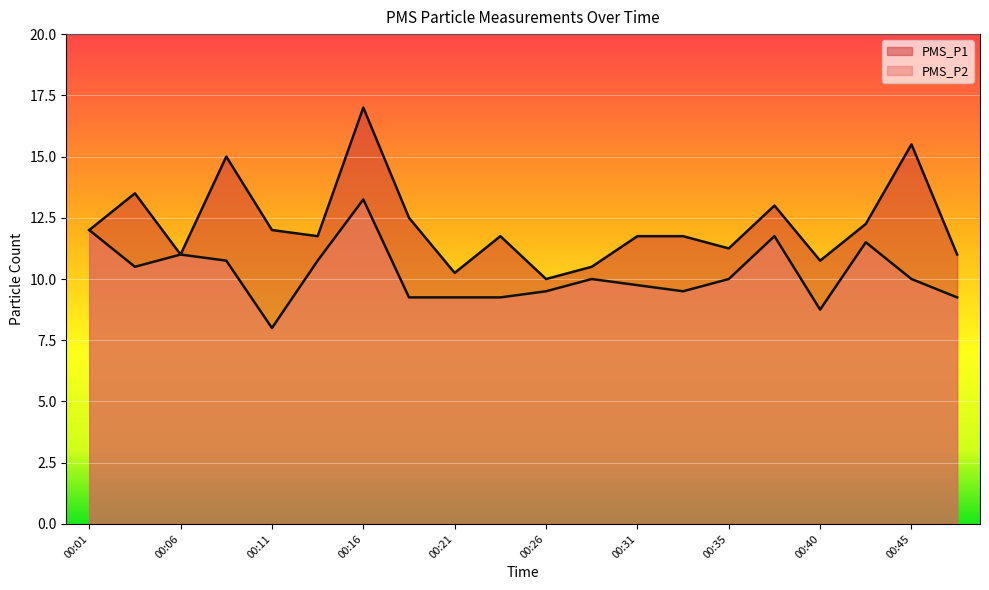

Reading left to right, extract all data points from this chart.

PMS_P1: 00:01=12.0	00:04=13.5	00:06=11.0	00:09=15.0	00:11=12.0	00:14=11.8	00:16=17.0	00:18=12.5	00:21=10.2	00:23=11.8	00:26=10.0	00:28=10.5	00:31=11.8	00:33=11.8	00:35=11.2	00:38=13.0	00:40=10.8	00:43=12.2	00:45=15.5	00:48=11.0
PMS_P2: 00:01=12.0	00:04=10.5	00:06=11.0	00:09=10.8	00:11=8.0	00:14=10.8	00:16=13.2	00:18=9.2	00:21=9.2	00:23=9.2	00:26=9.5	00:28=10.0	00:31=9.8	00:33=9.5	00:35=10.0	00:38=11.8	00:40=8.8	00:43=11.5	00:45=10.0	00:48=9.2